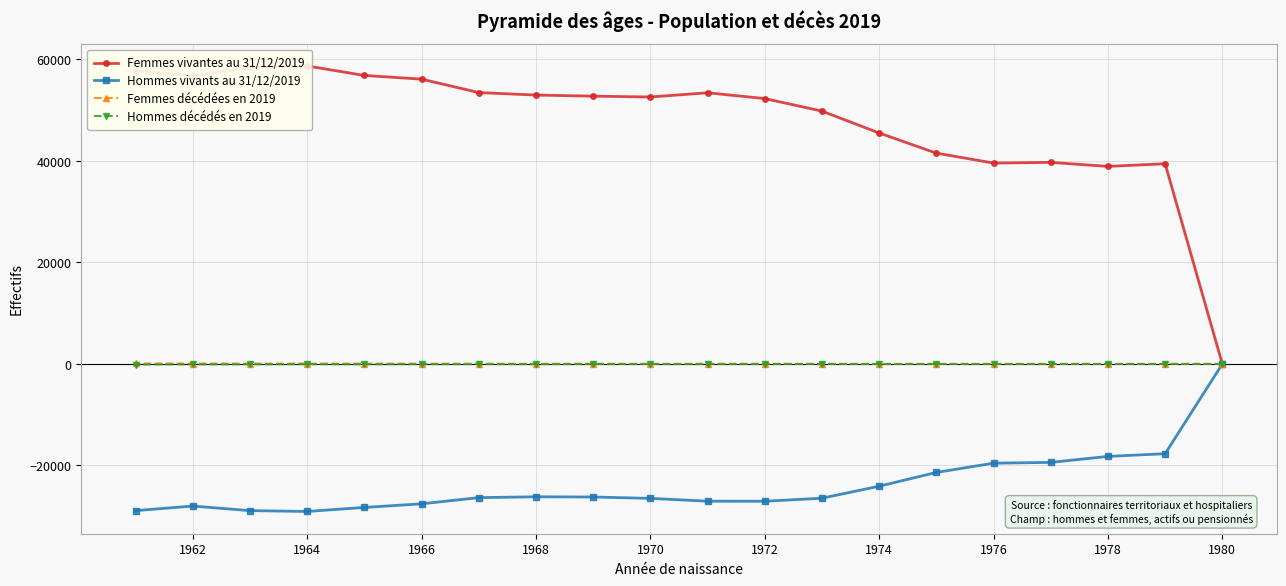

What is the minimum value for Hommes vivants au 31/12/2019?

-29062